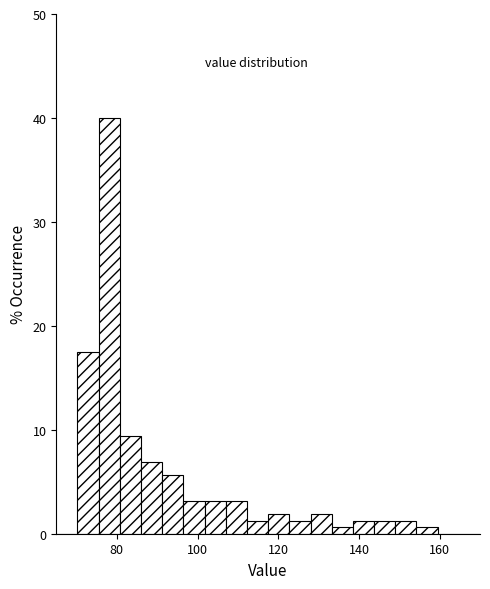

Around what value on the x-axis is the tallest bar? Give the approximate position of its centre, as read against the axis.

78